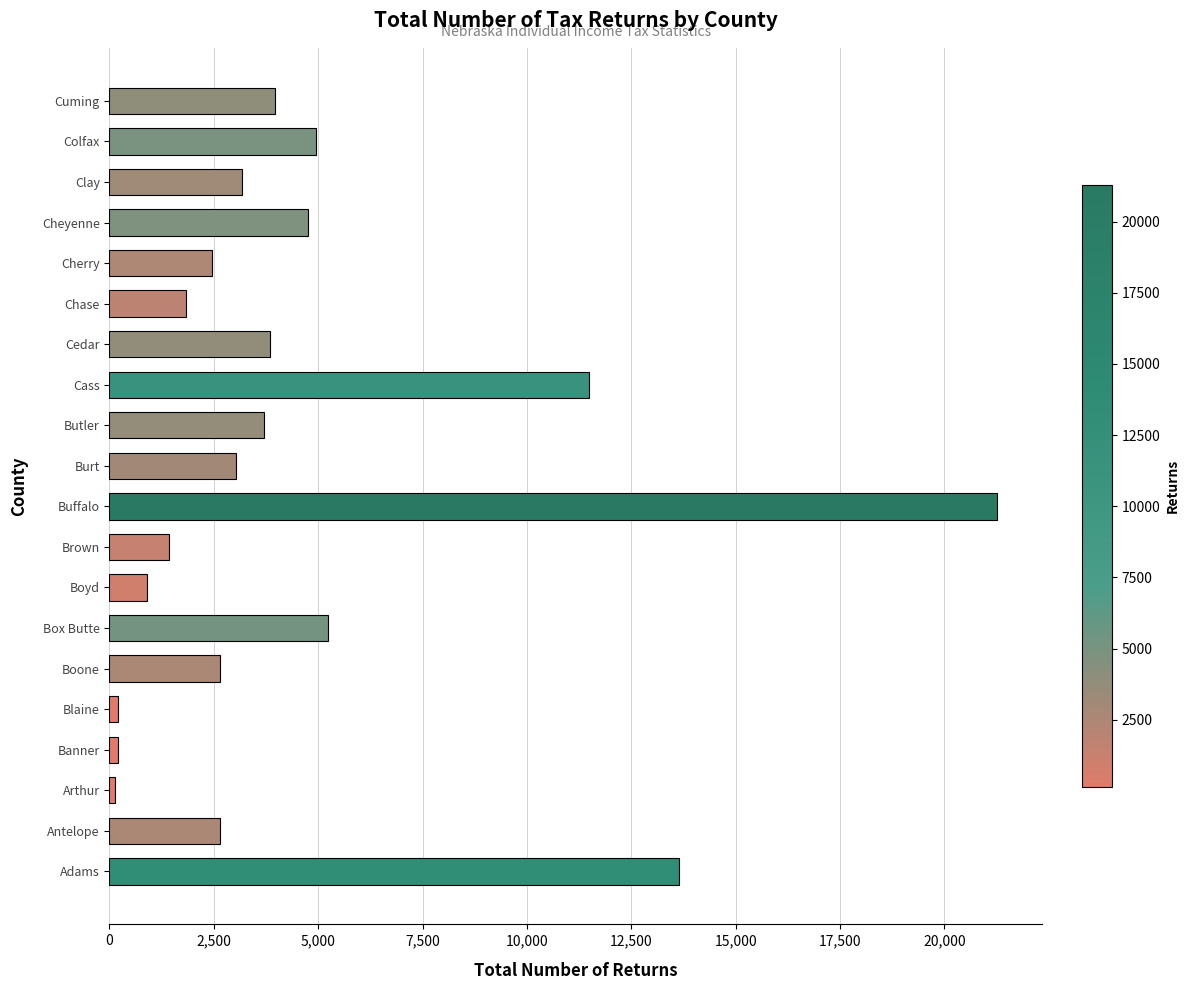

What is the difference between the maximum and minimum values?

21130